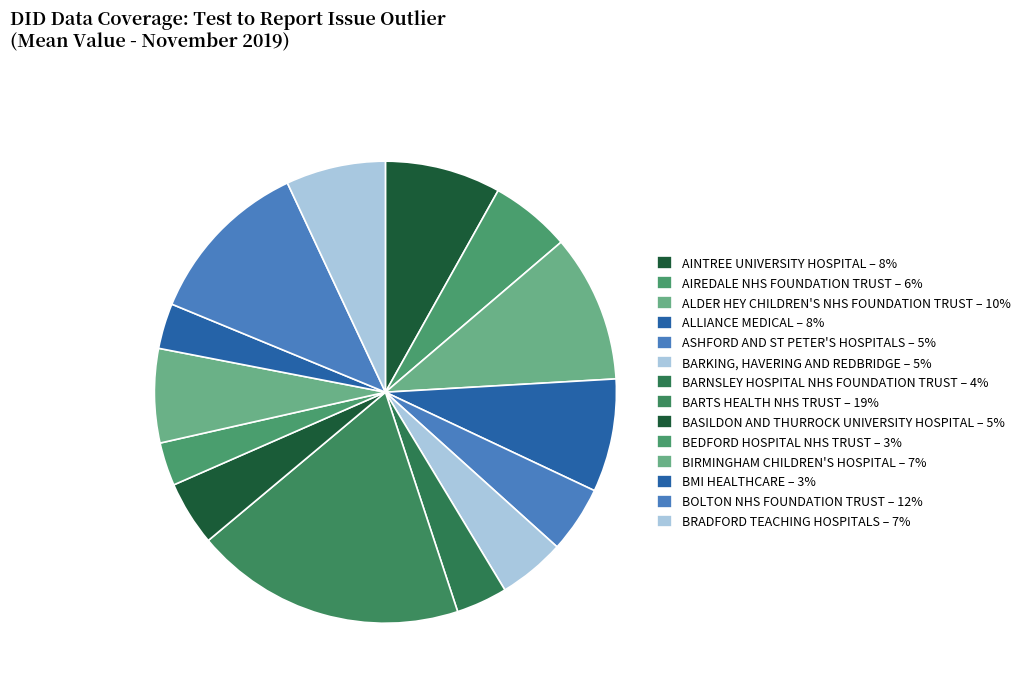

What is the total percentage of BARNSLEY HOSPITAL NHS FOUNDATION TRUST and BARKING, HAVERING AND REDBRIDGE?

8.3%